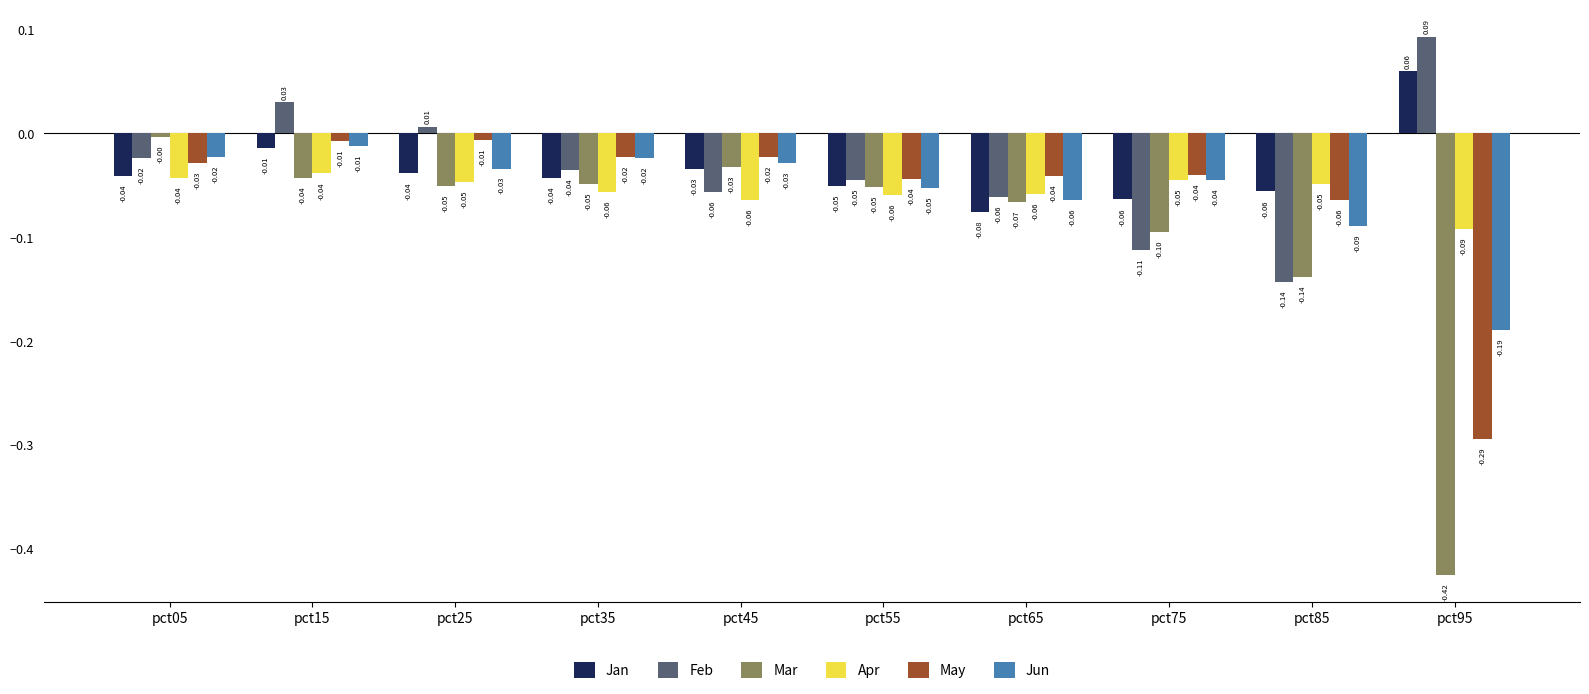

At how many categories does at least one series exceed 0?

3